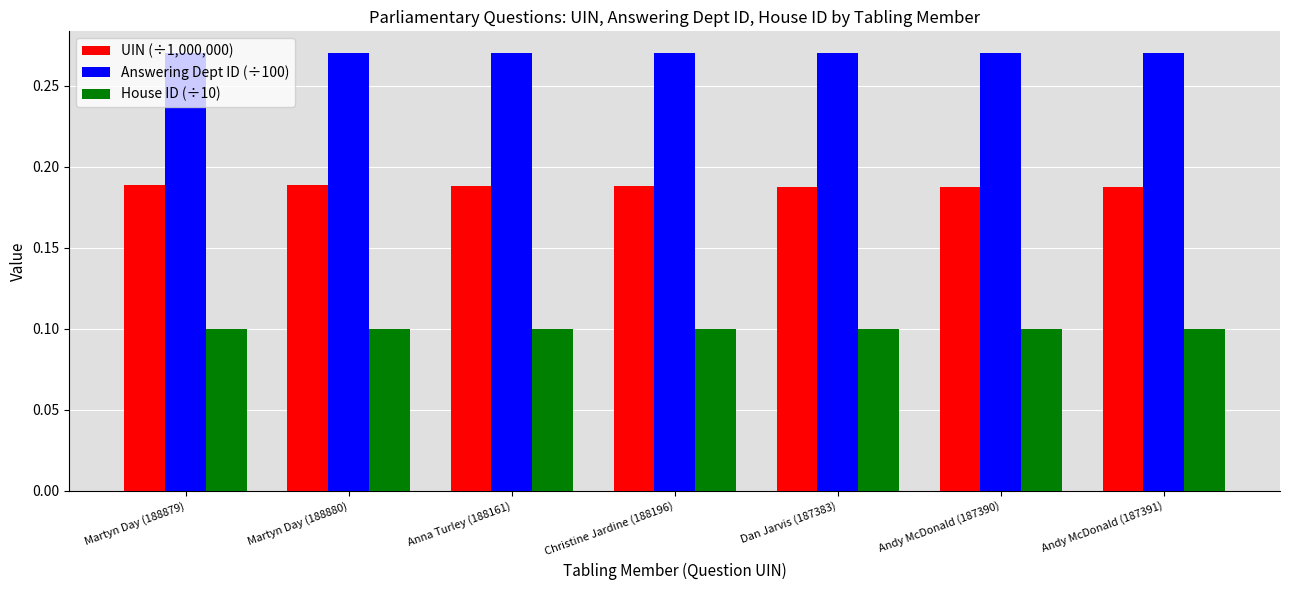

Does the chart contain stacked bars?

No